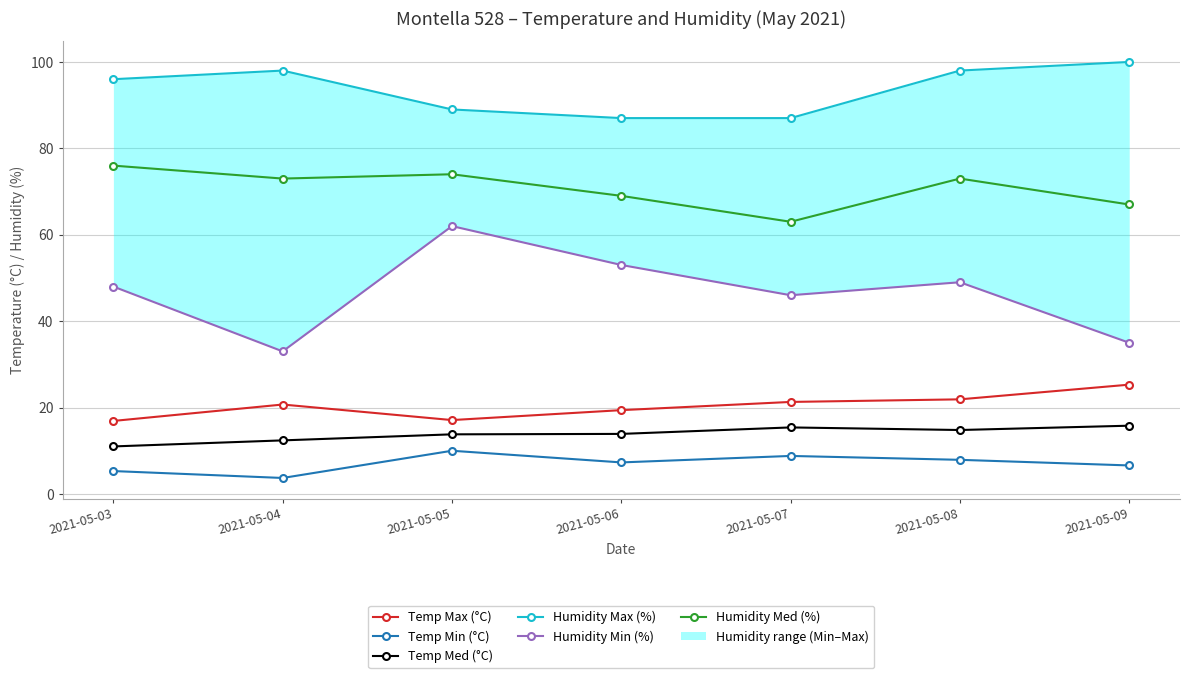

Where is the first local maximum for Temp Min (°C)?

2021-05-05